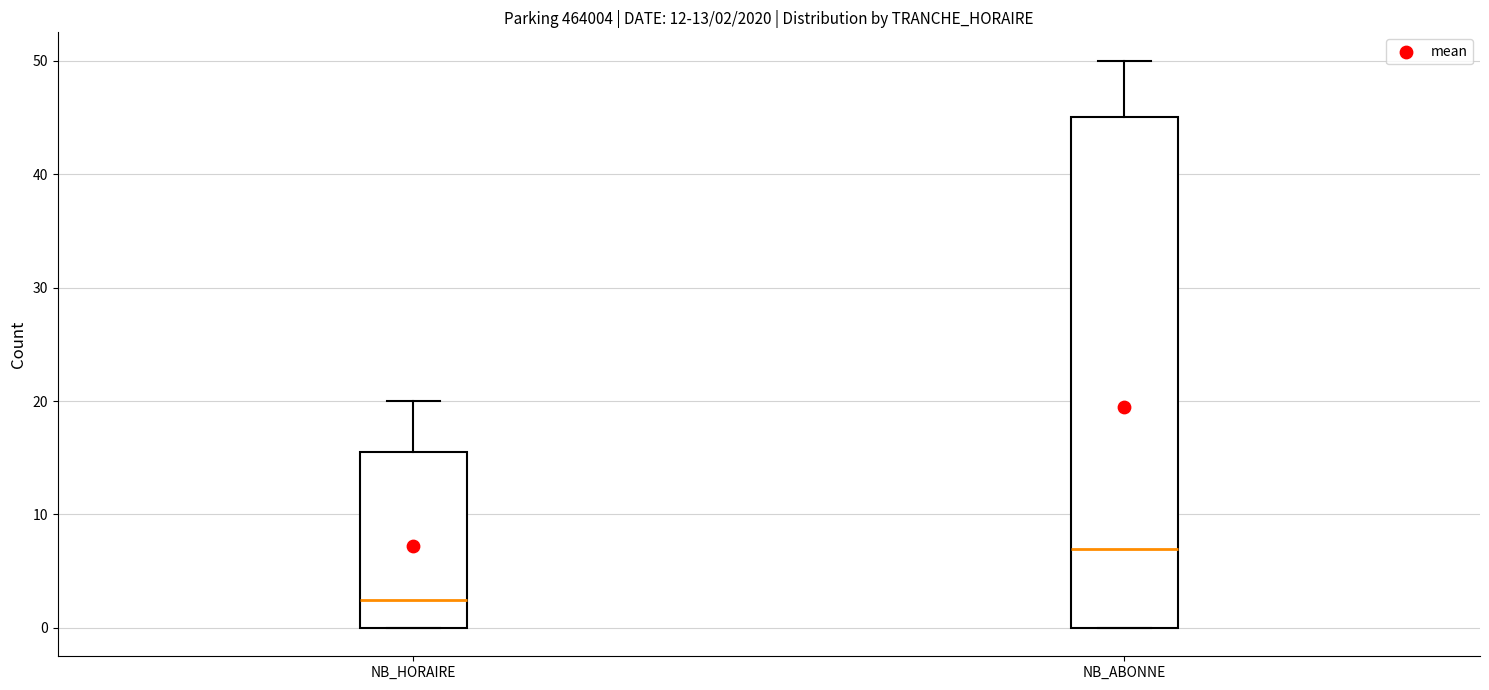

Comparing the boxes themselves (not the whiskers), which one is the tallest?

NB_ABONNE